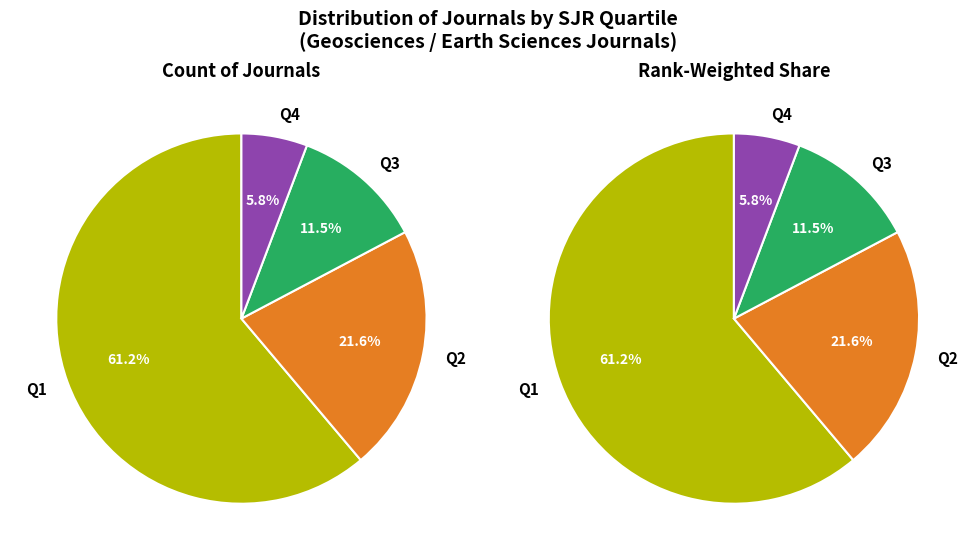

True or false: Q2 accounts for 27% of the total.

False